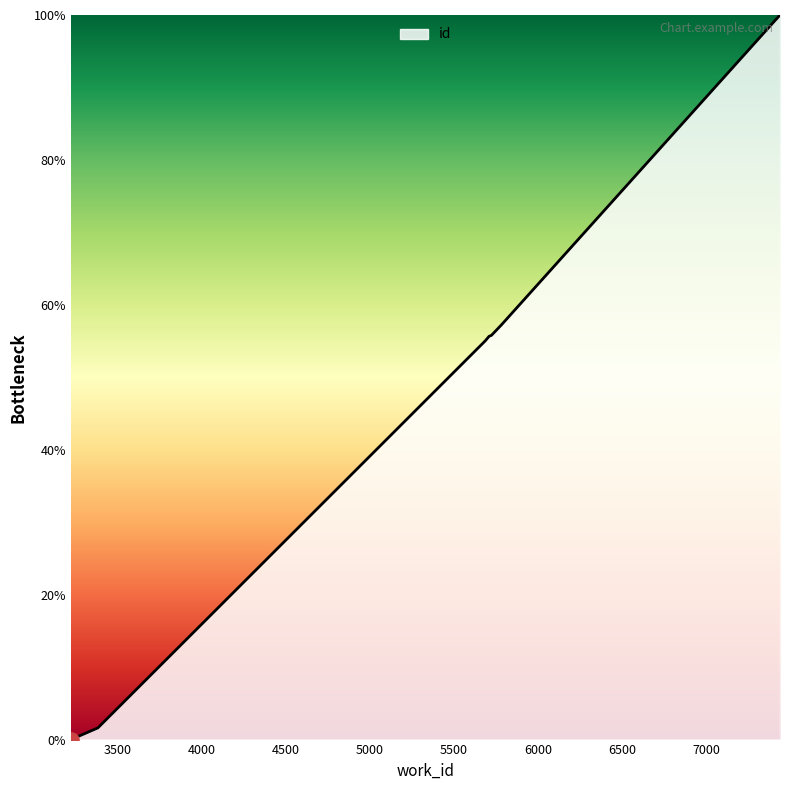

What is the maximum value shown in the chart?

100.0